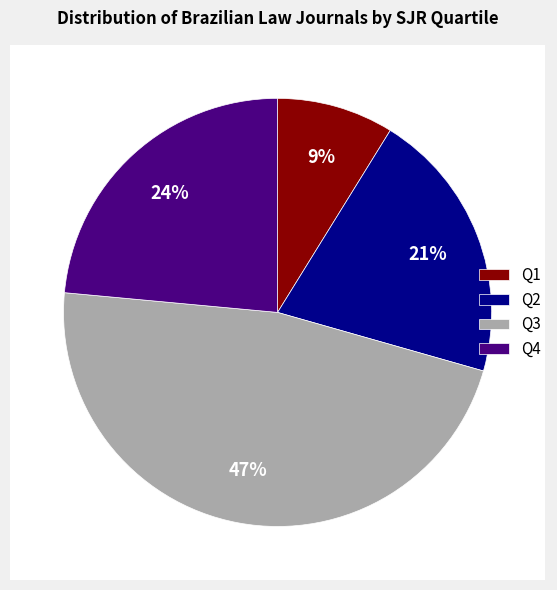

The Q2 slice represents 10% of the pie. True or false?

False